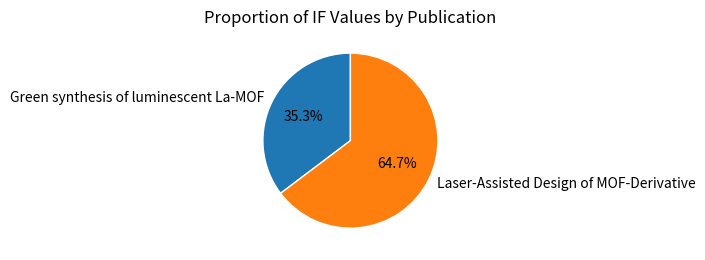

Between Laser-Assisted Design of MOF-Derivative and Green synthesis of luminescent La-MOF, which is larger?

Laser-Assisted Design of MOF-Derivative